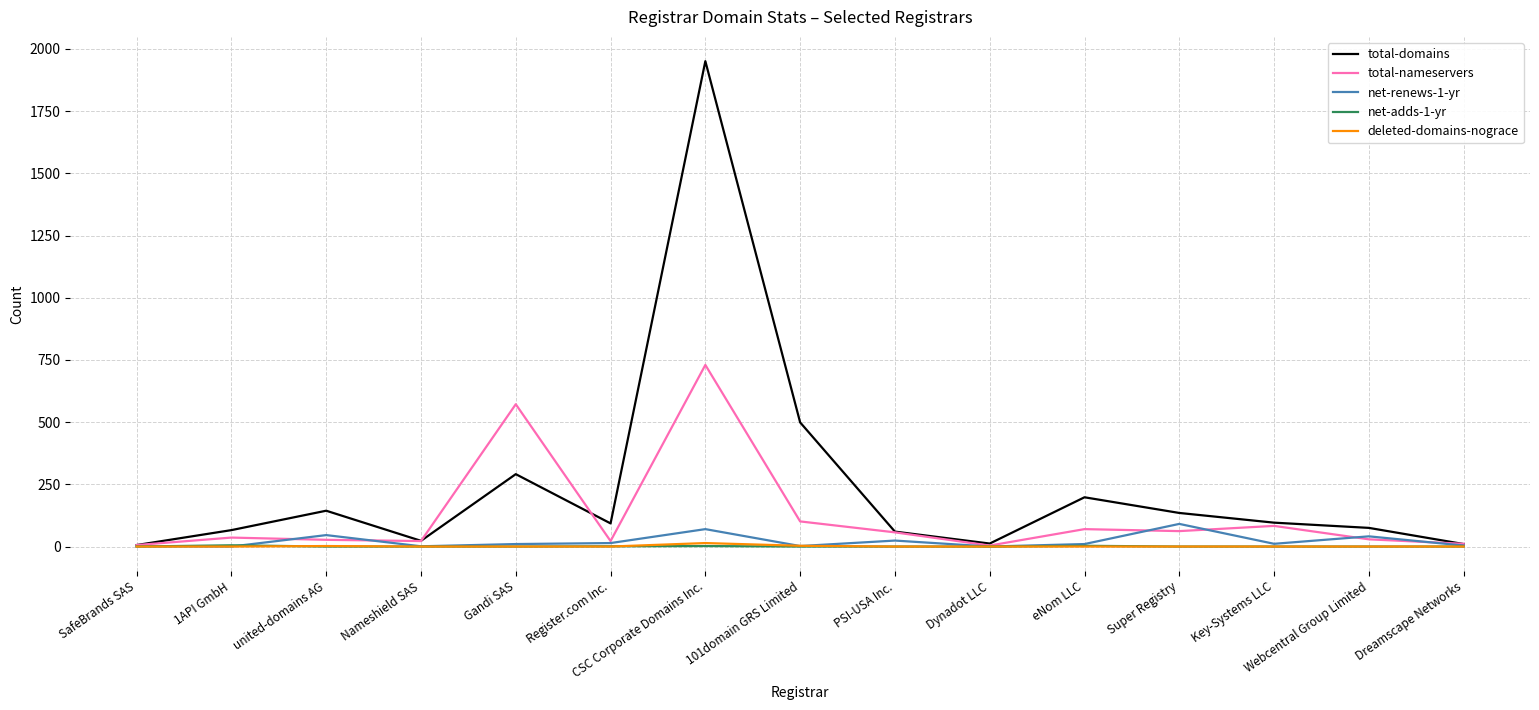

True or false: total-domains has a value of 198 at eNom LLC.

True